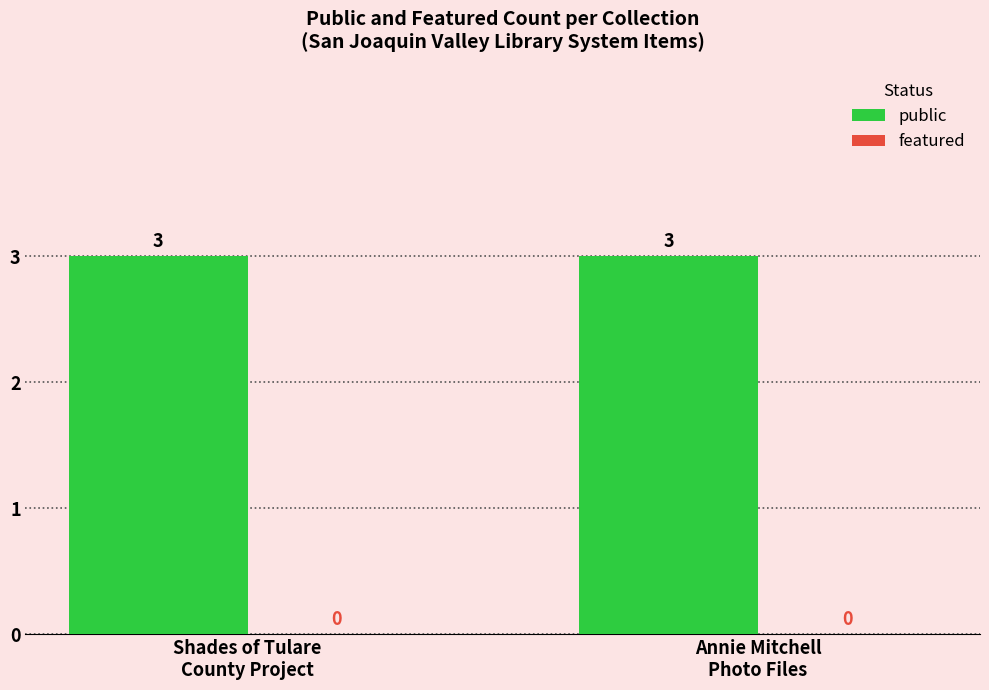

Rank the categories by featured value from lowest to highest.

Shades of Tulare
County Project, Annie Mitchell
Photo Files